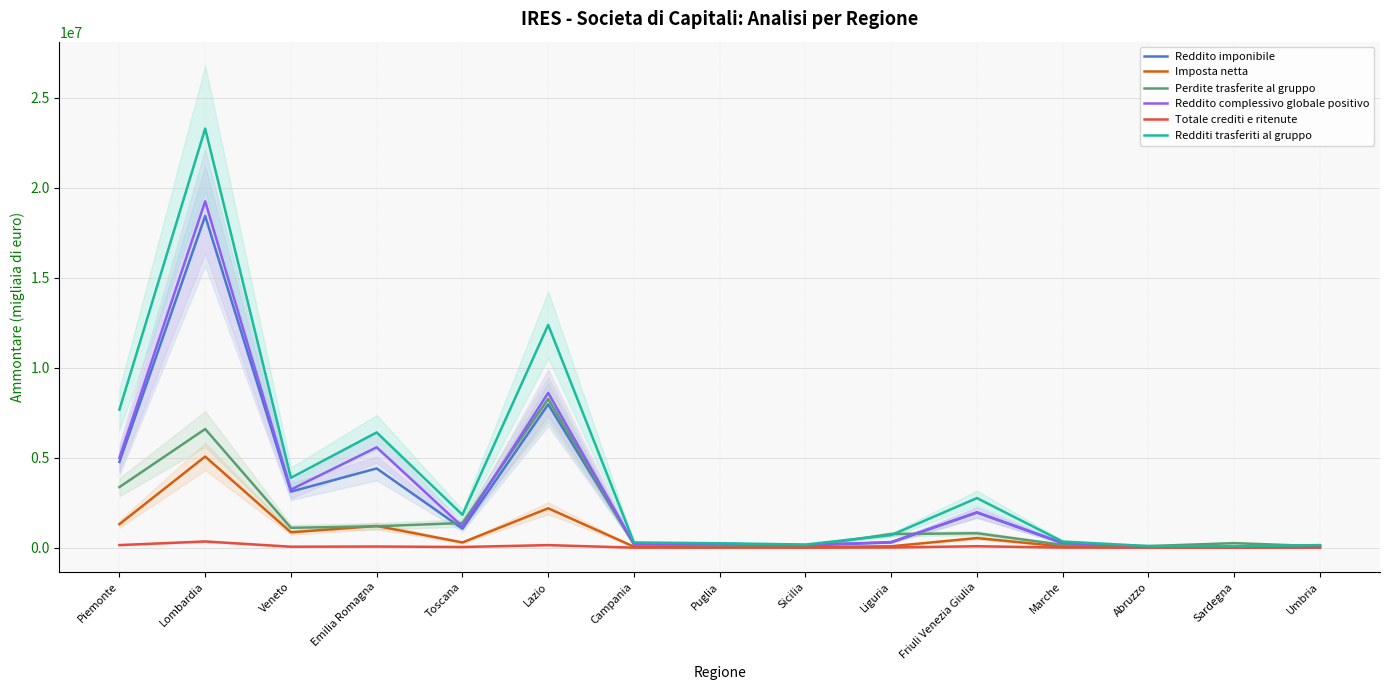

What is the smallest value displayed?

1064